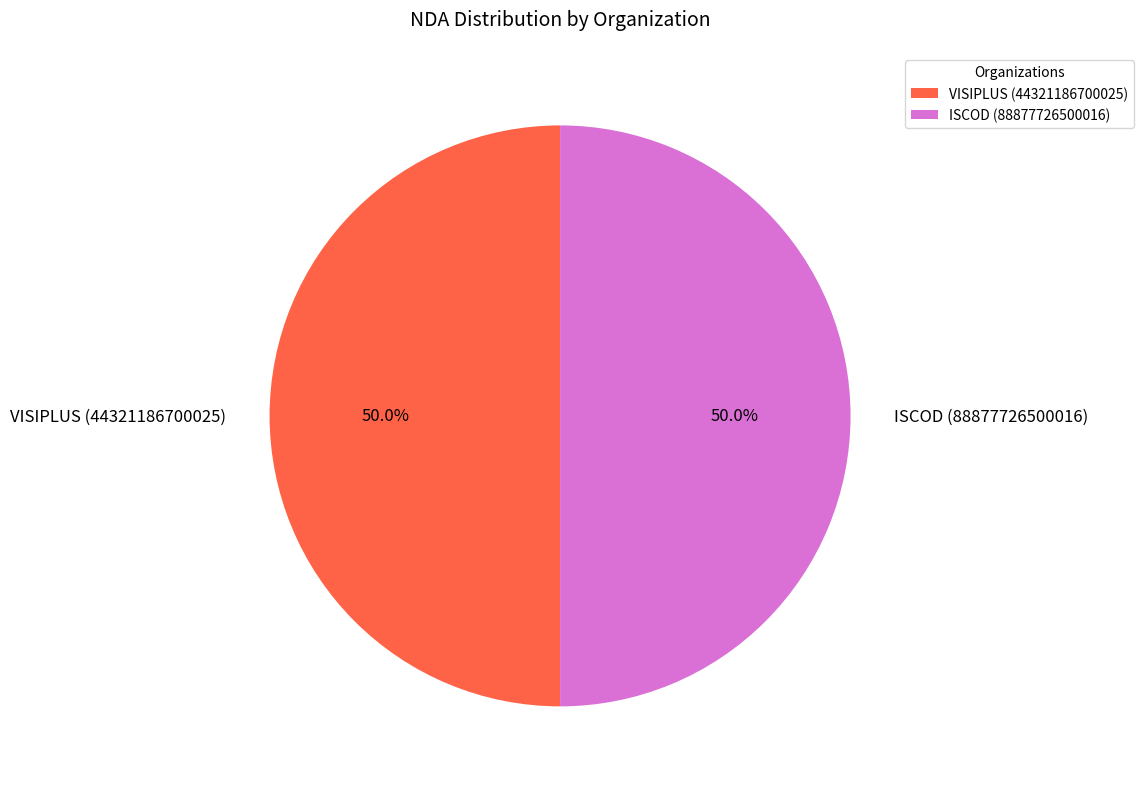

Approximately how many times larger is the value at ISCOD (88877726500016) compared to VISIPLUS (44321186700025)?

1.0